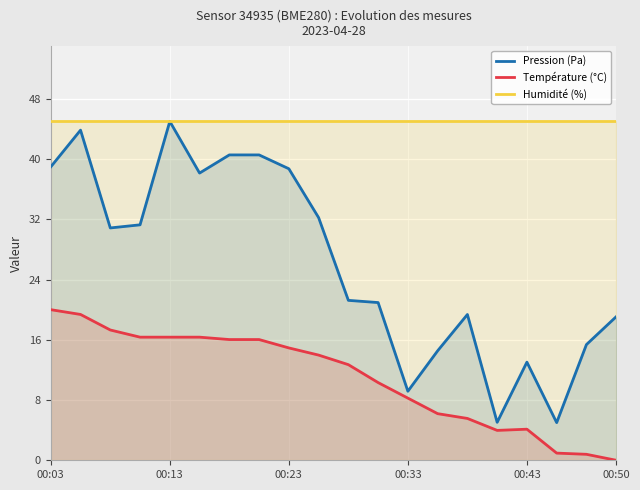

True or false: Pression (Pa) and Humidité (%) cross at least once.

False